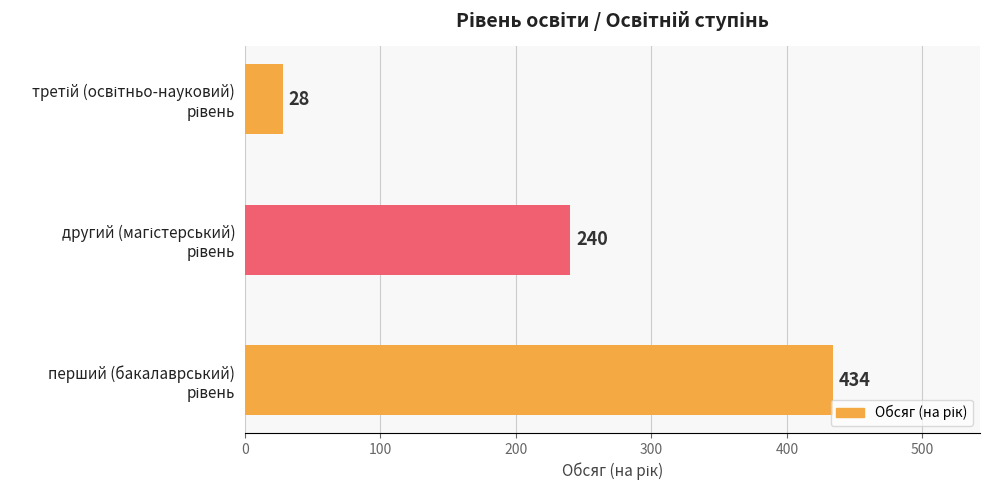

Reading right to left, what are all the values shown in this chart?

третій (освітньо-науковий) рівень=28	другий (магістерський) рівень=240	перший (бакалаврський) рівень=434